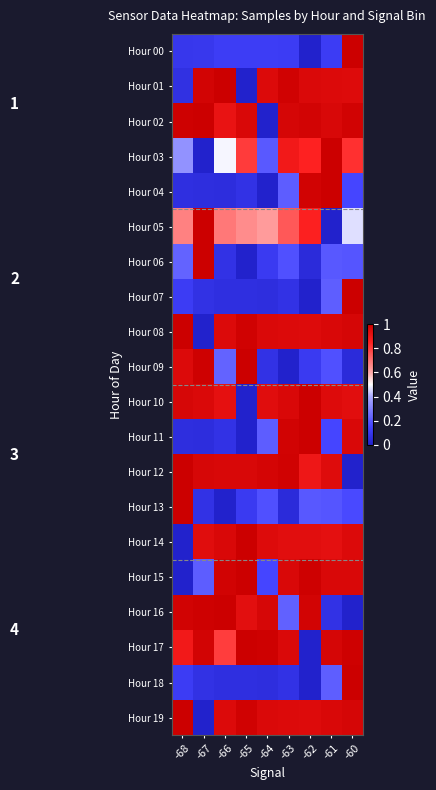

What is the difference between the highest and lowest values at -63?

1.0